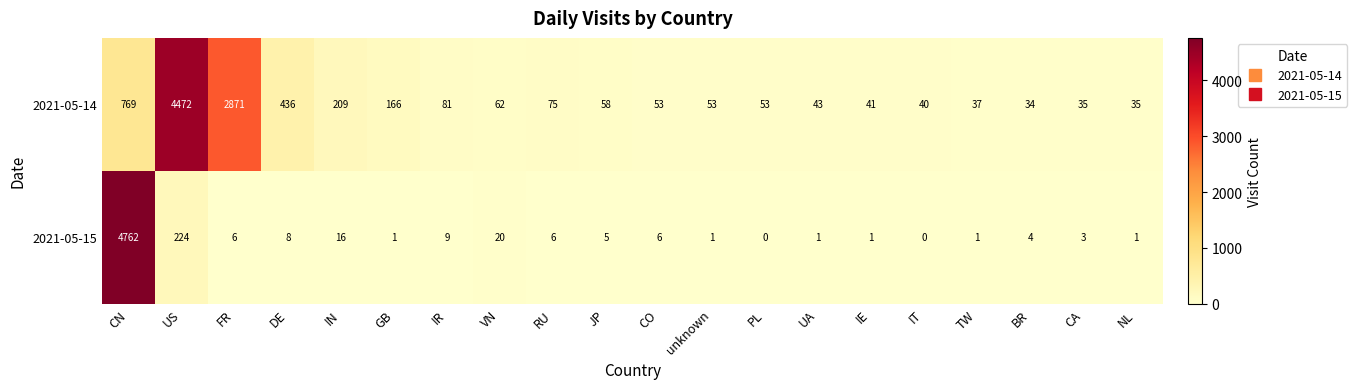

What is the difference between the maximum and minimum values in the 2021-05-14 series?

4438